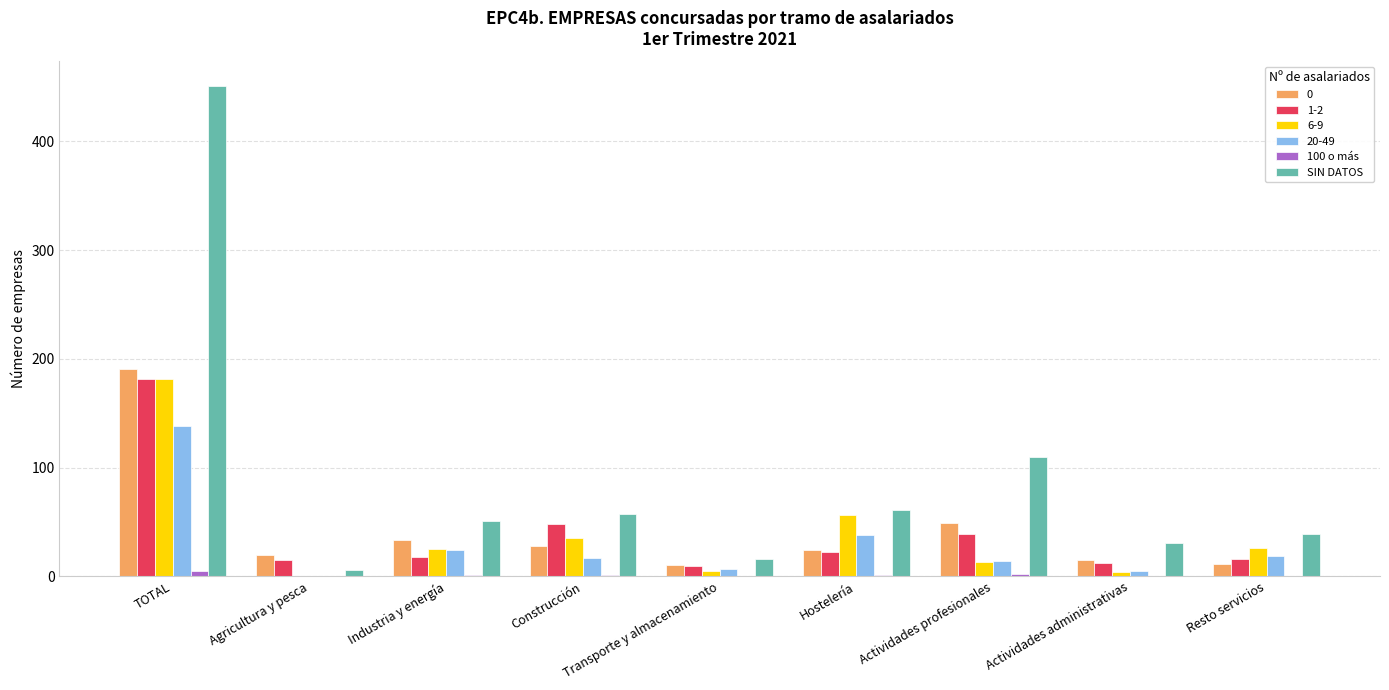

True or false: 100 o más has a value of 2 at Actividades profesionales.

True